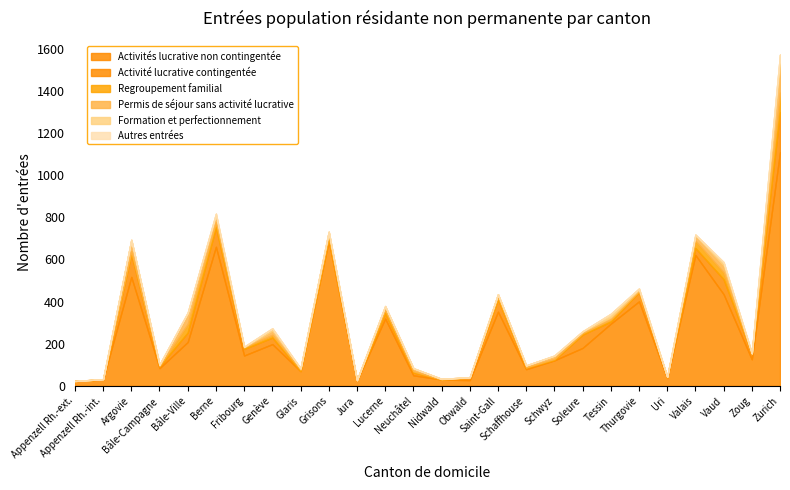

How many data points in Formation et perfectionnement are above 1?

12